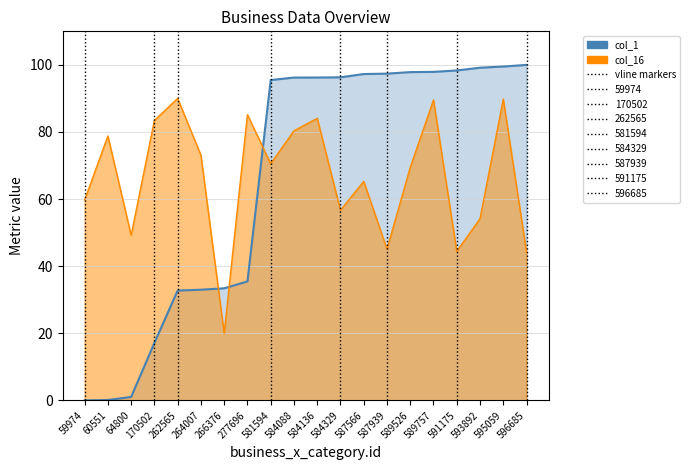

At 596685, list the series in order from smallest to largest.

col_16, col_1